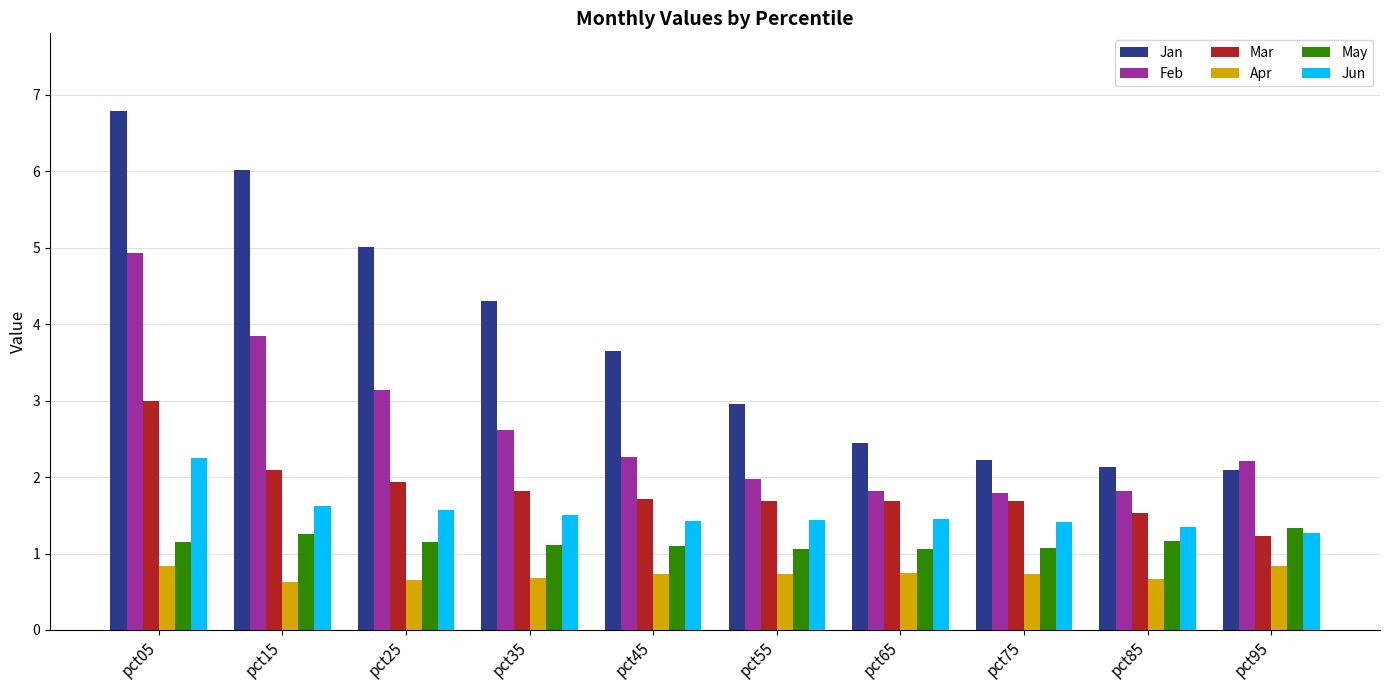

Which series has the largest total across all categories?

Jan